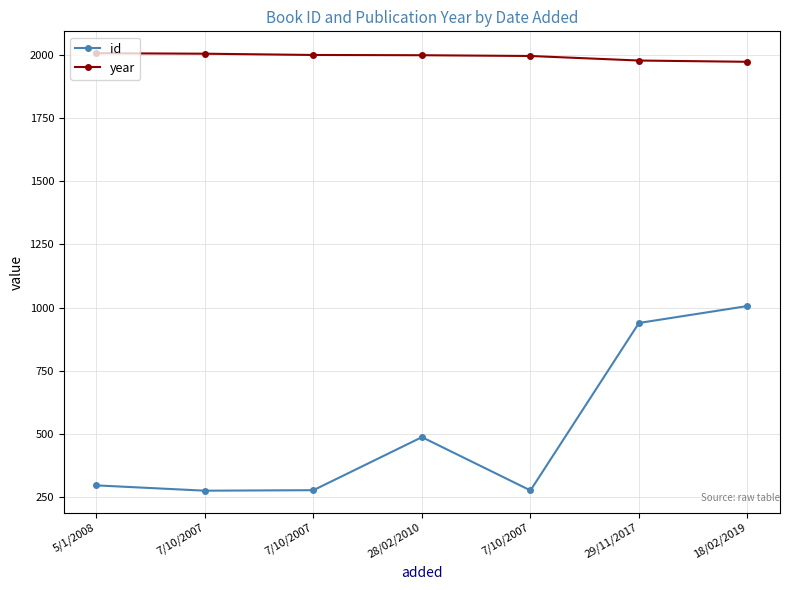

Which category has the highest value across all series?

5/1/2008